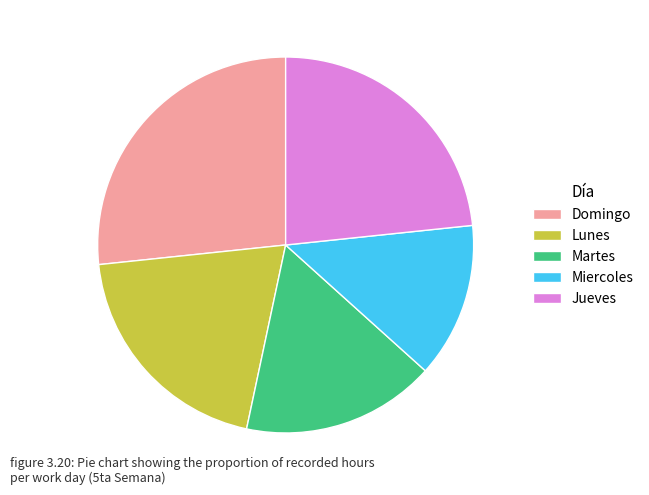

Is there a majority slice in this chart?

No